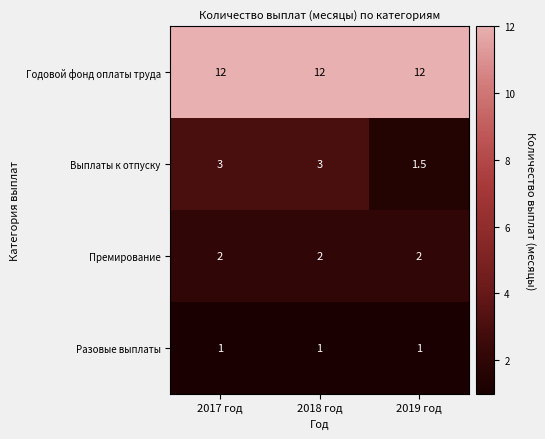

Reading left to right, extract all data points from this chart.

Годовой фонд оплаты труда: 2017 год=12.0	2018 год=12.0	2019 год=12.0
Выплаты к отпуску: 2017 год=3.0	2018 год=3.0	2019 год=1.5
Премирование: 2017 год=2.0	2018 год=2.0	2019 год=2.0
Разовые выплаты: 2017 год=1.0	2018 год=1.0	2019 год=1.0